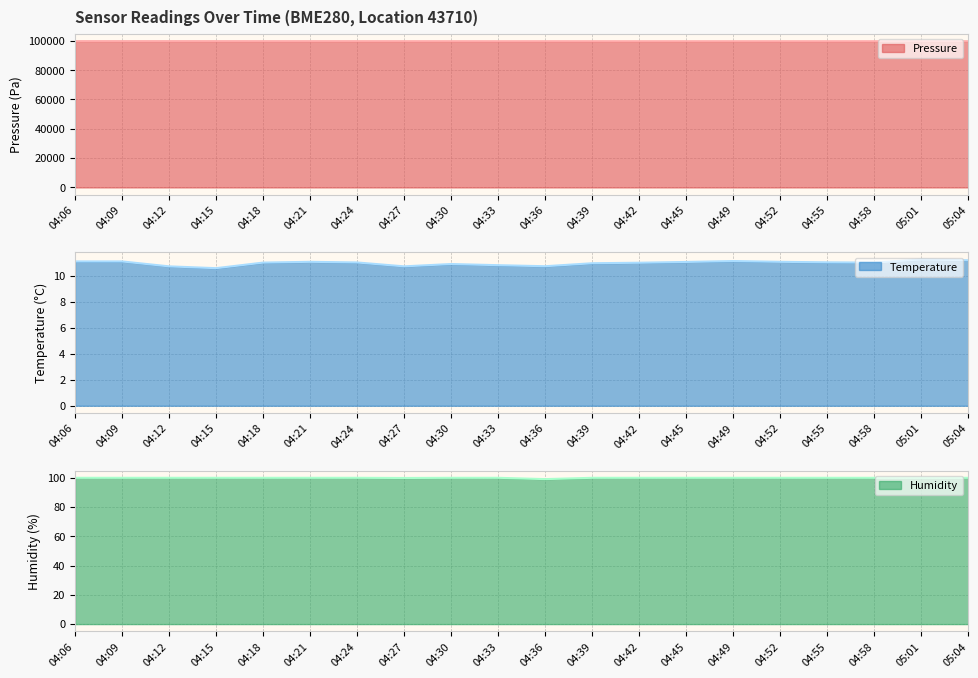

What position from the left is 04:12?

3